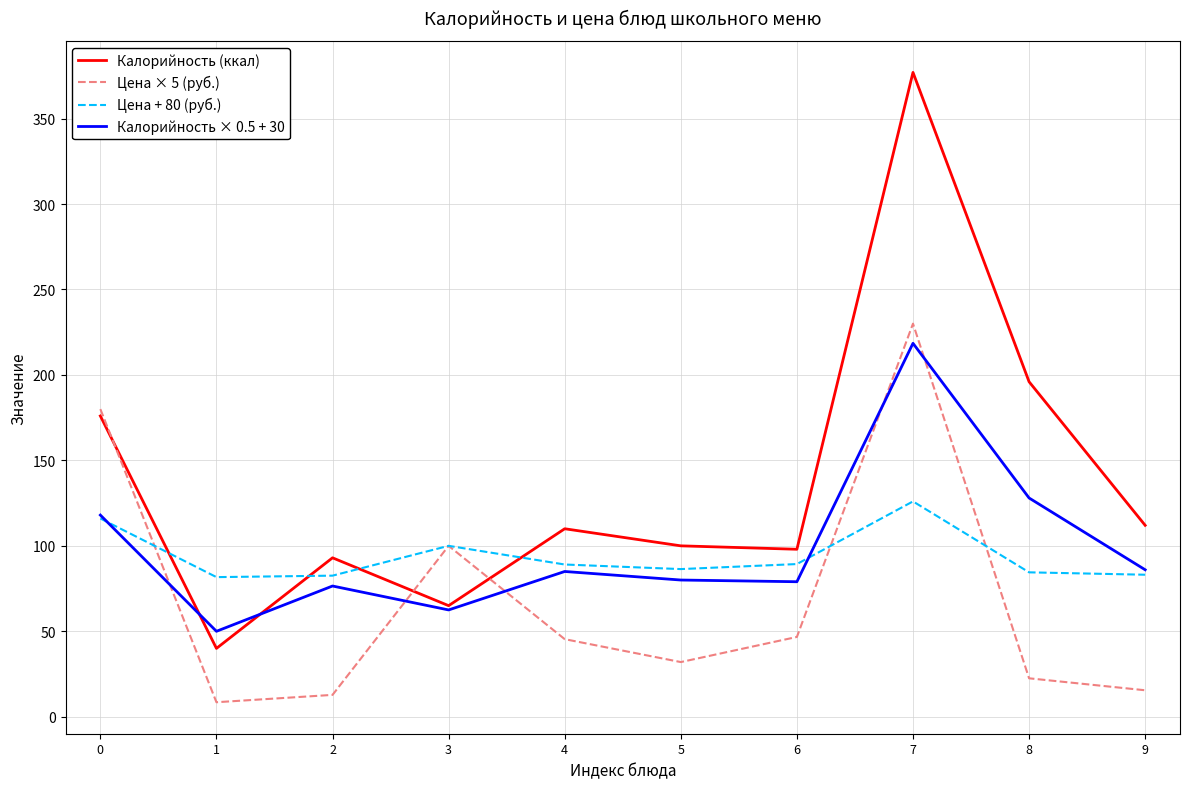

What is the difference between the second highest and minimum values in the Цена + 80 (руб.) series?

34.3